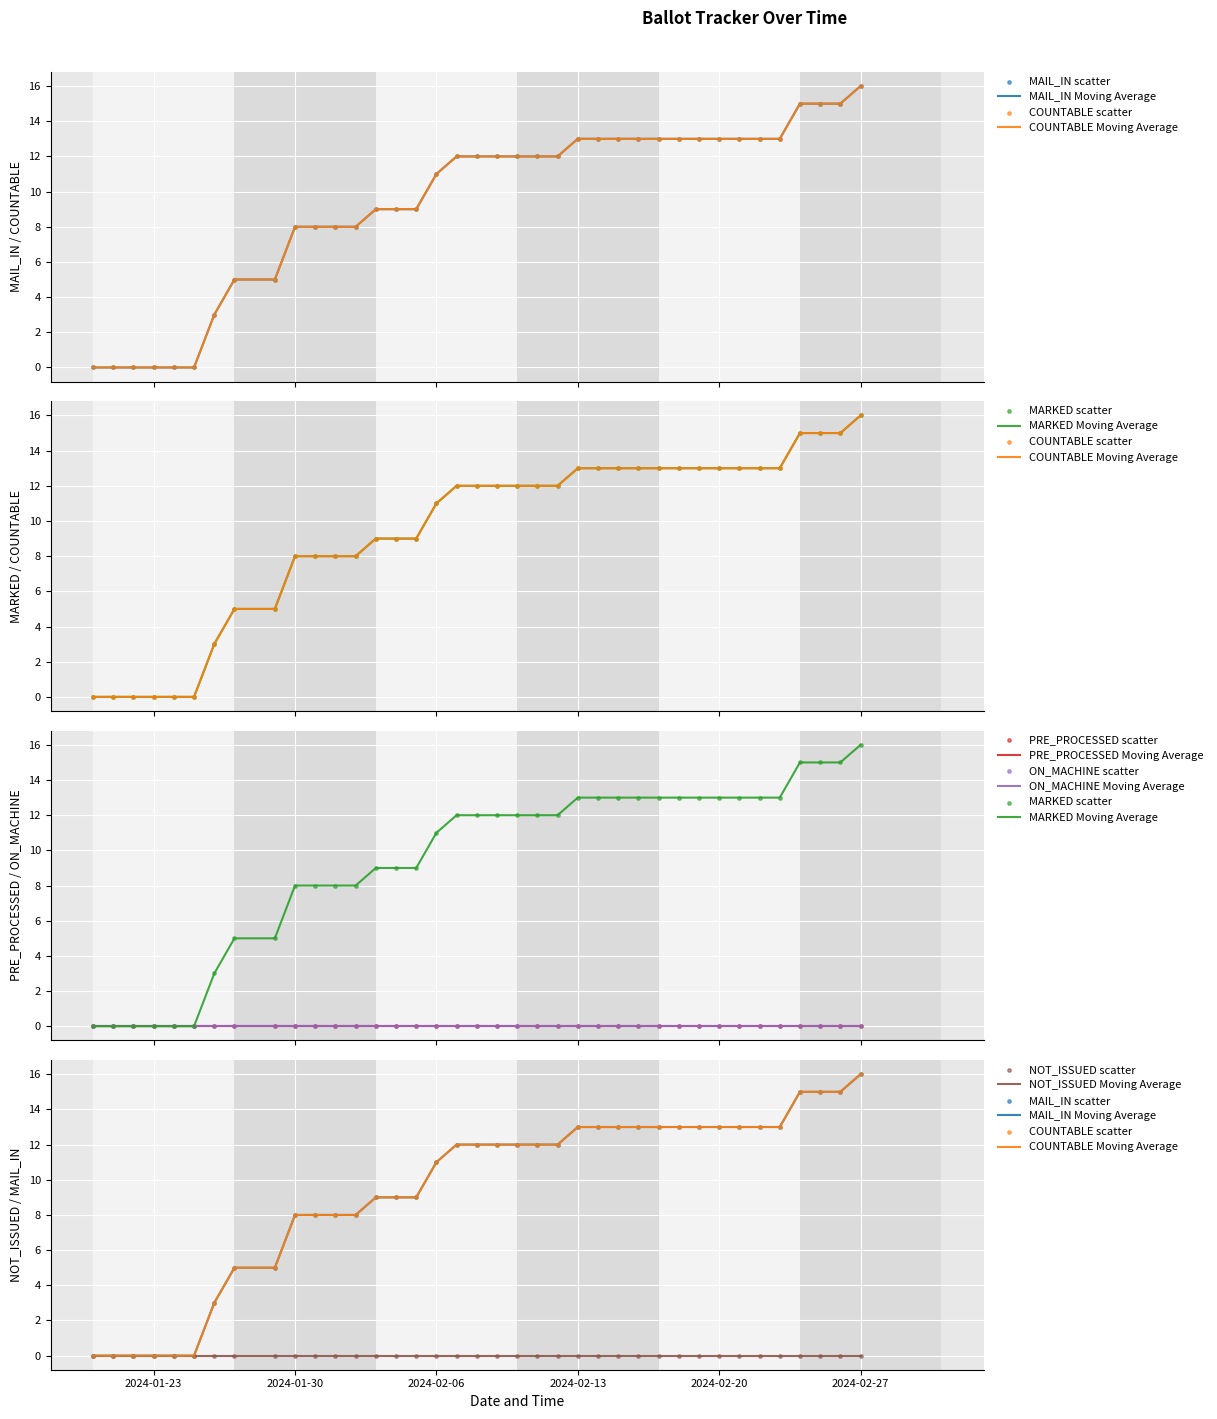

Which series has the largest total across all categories?

MAIL_IN